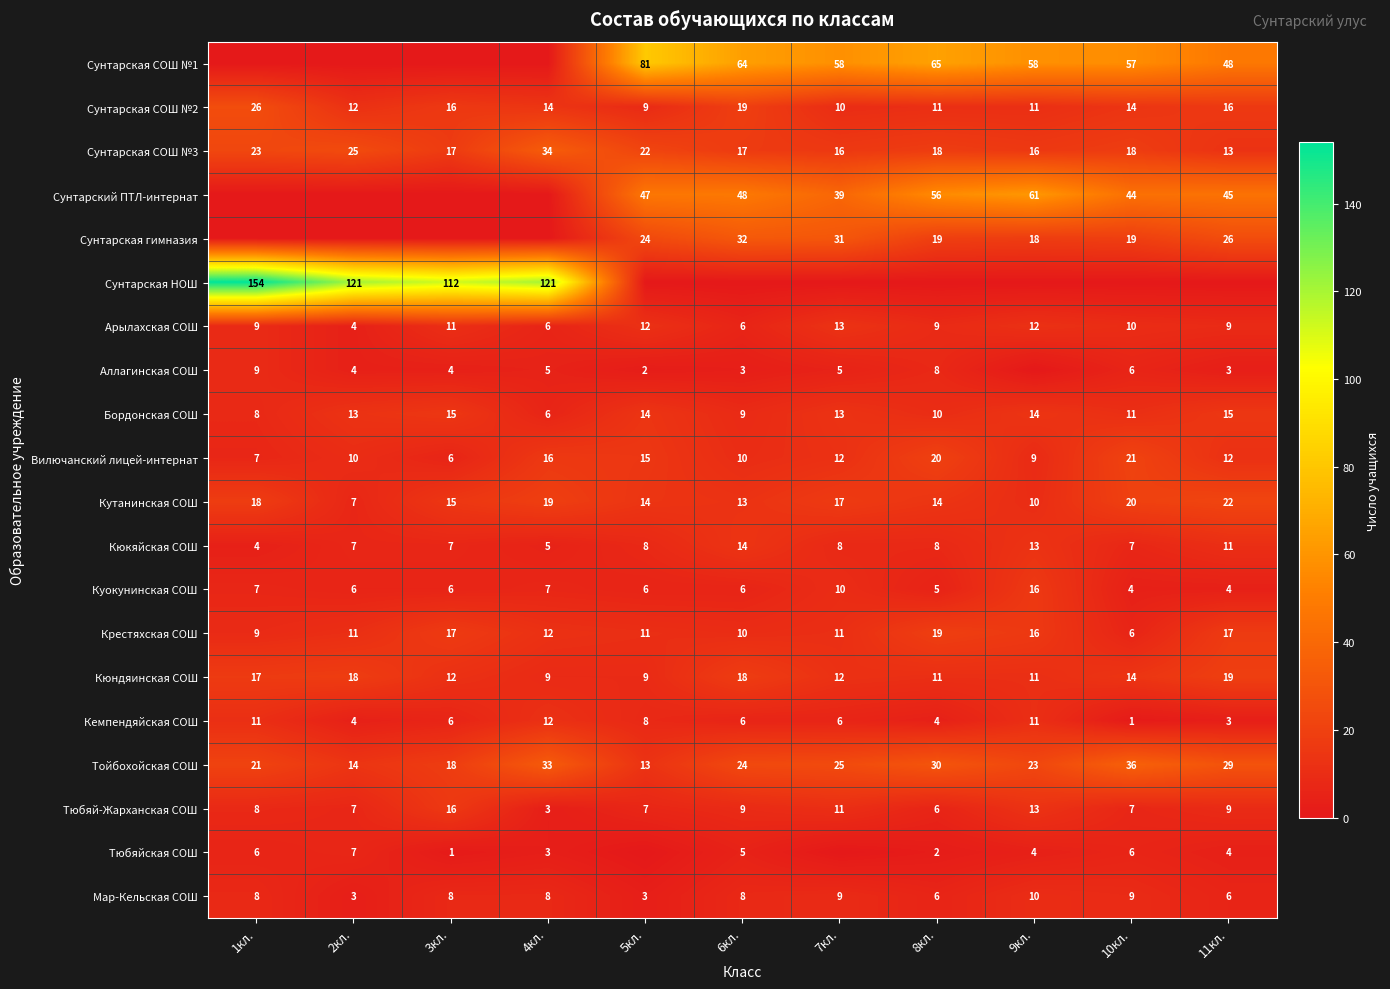

The Сунтарская гимназия series shows 32 at 6кл.. True or false?

True